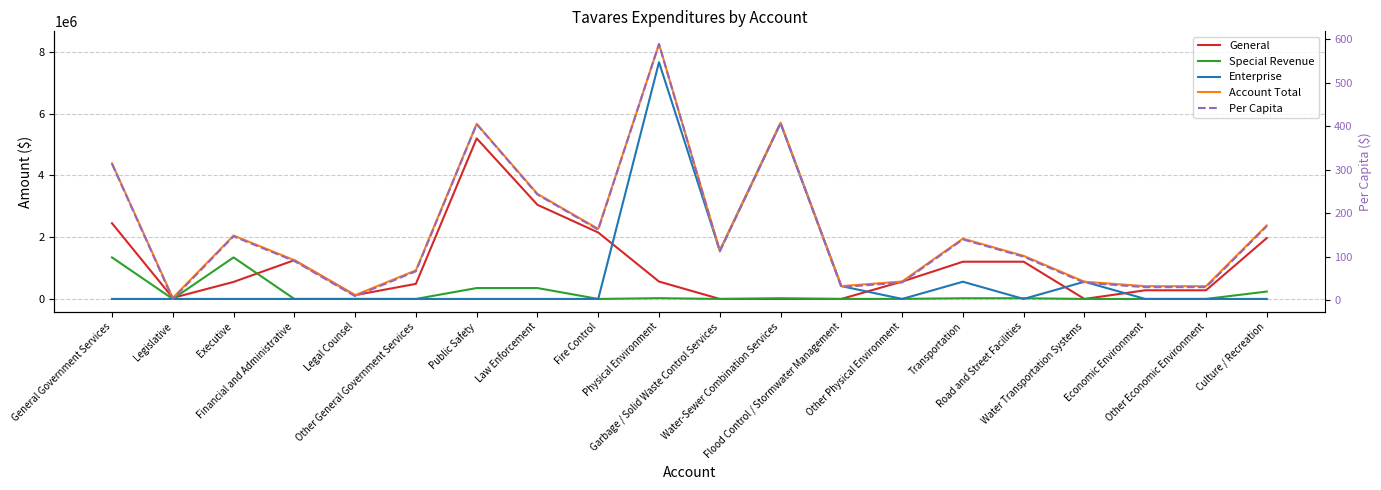

True or false: Enterprise and Account Total cross at least once.

False